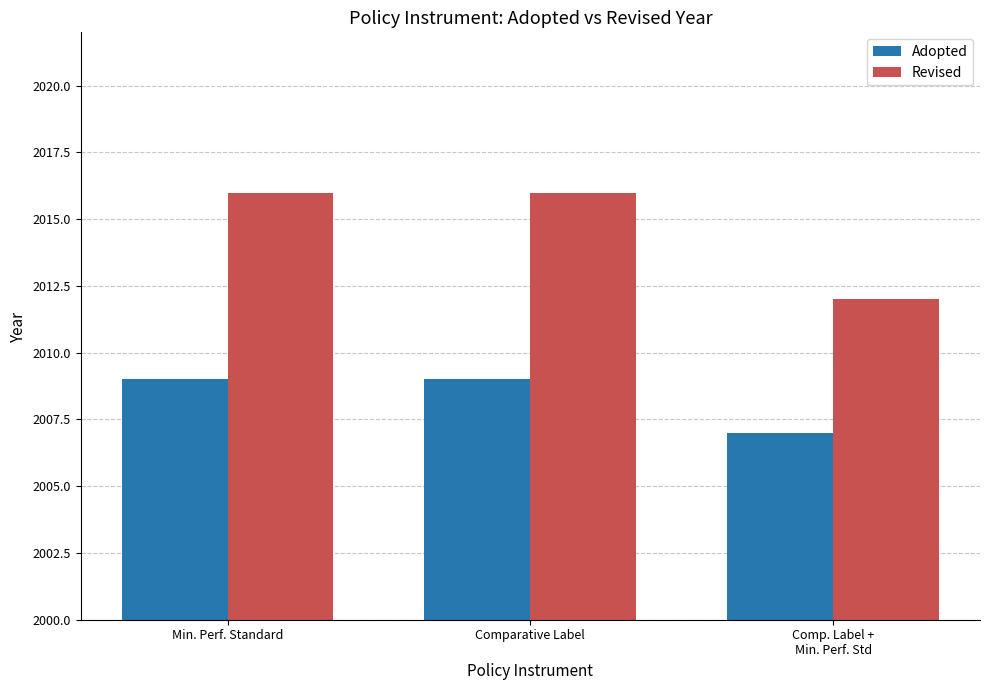

What is the average value of the Adopted series?

2008